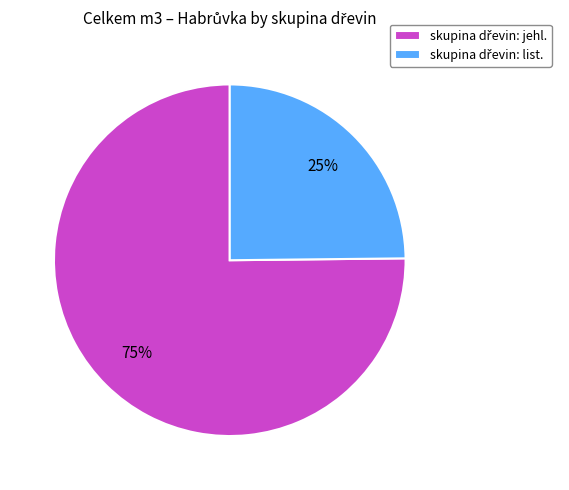

To the nearest percent, what is the average slice percentage?

50%